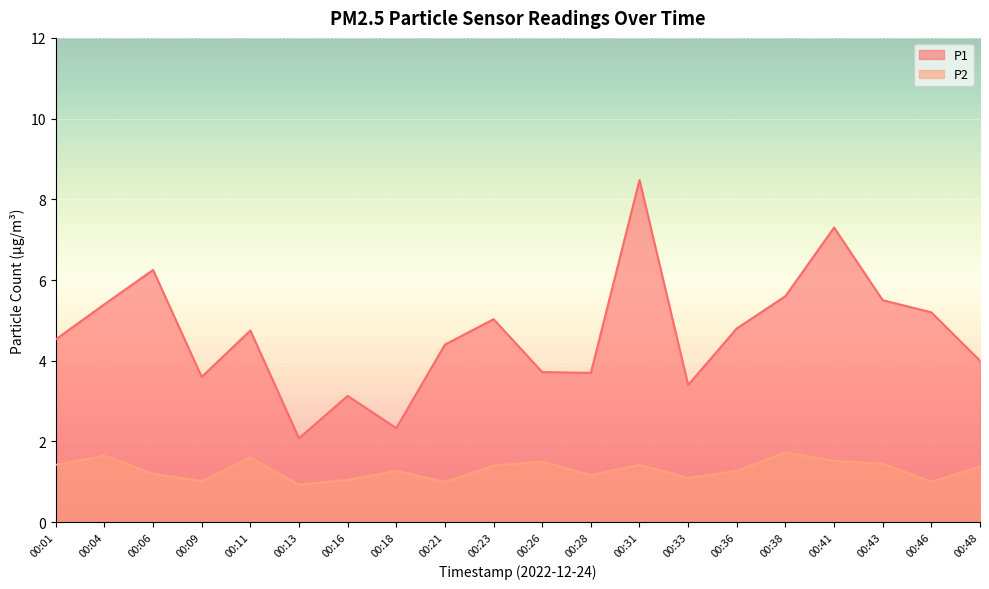

Between 00:18 and 00:11, which is larger?

00:11